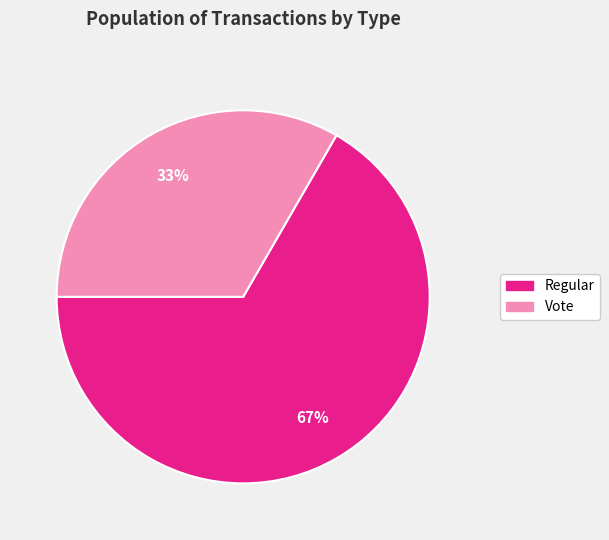

Is it true that Vote is 43% of the pie?

False